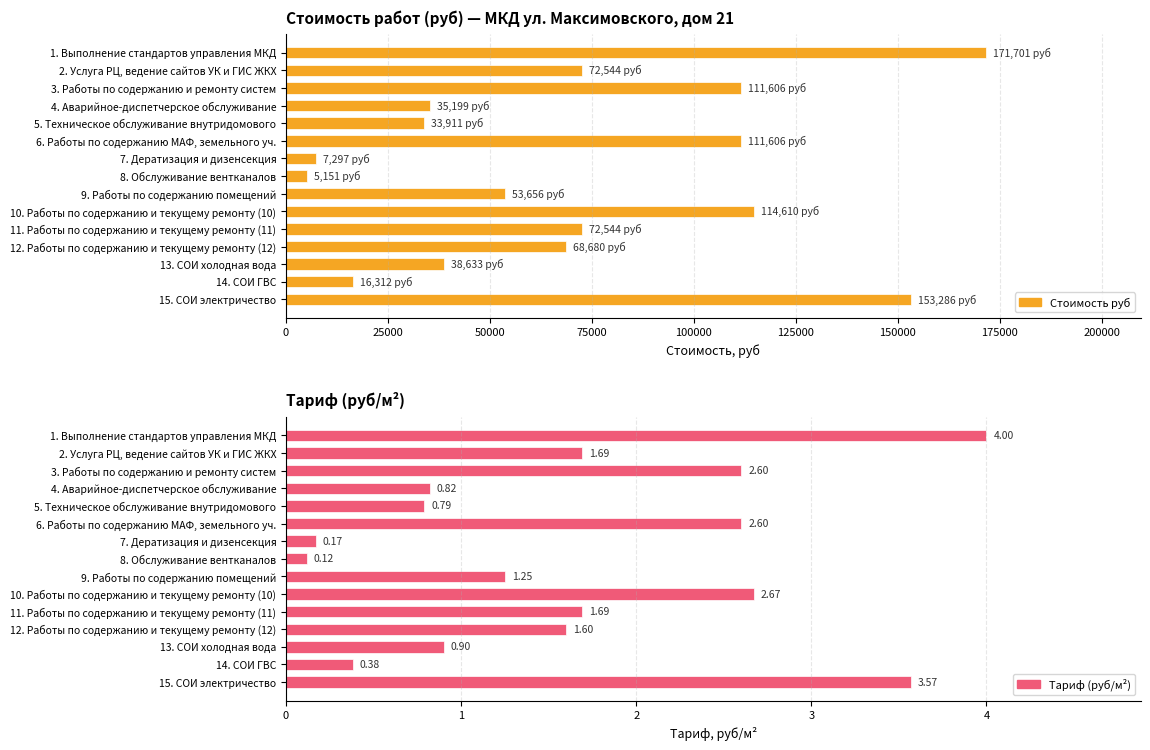

What are all the series names shown in the legend?

Стоимость руб, Тариф (руб/м²)